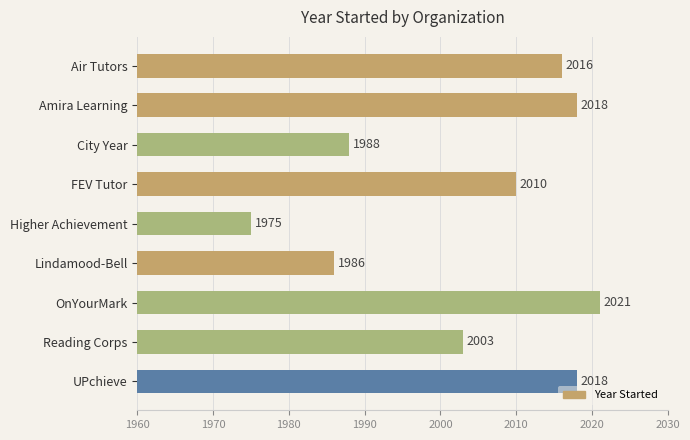

What is the value of the 7th bar from the top?

2021